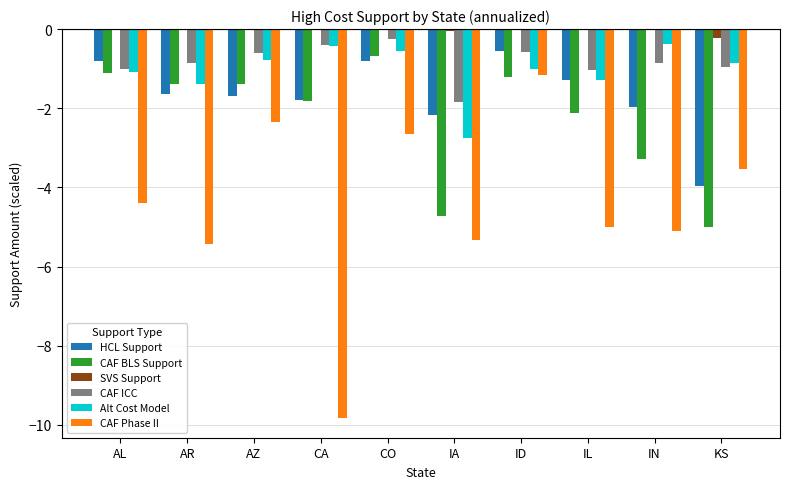

Which series changed the most between AL and IL?

CAF BLS Support